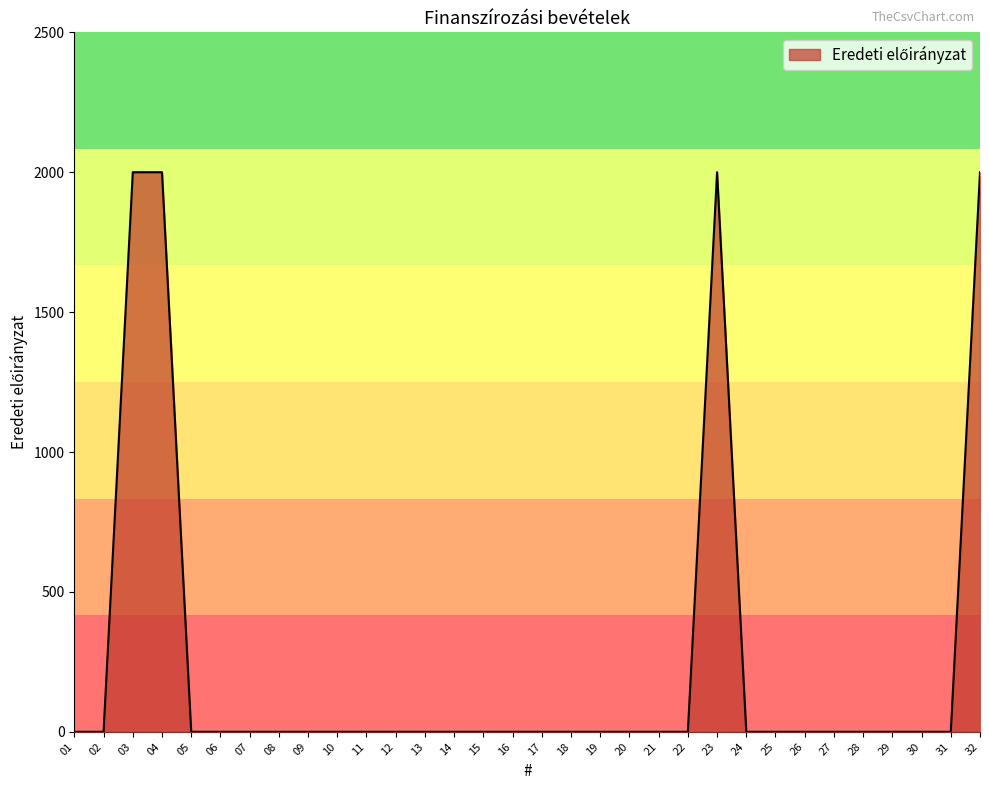

What is the greatest value displayed?

2000